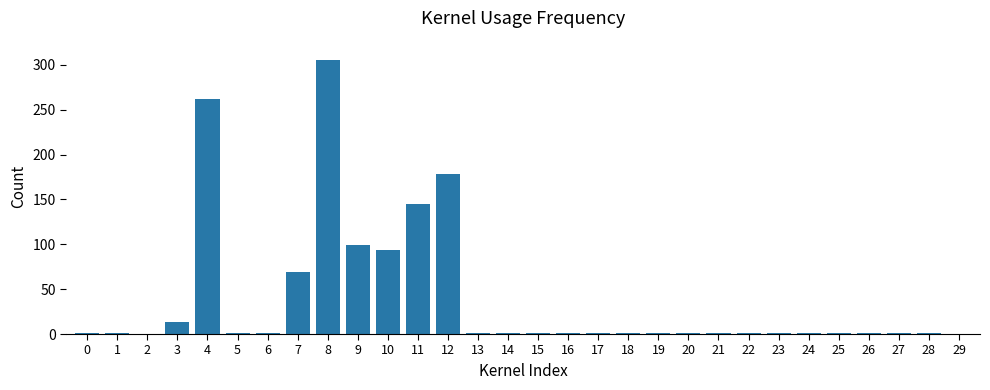

True or false: the data shows 69 at 7.

True